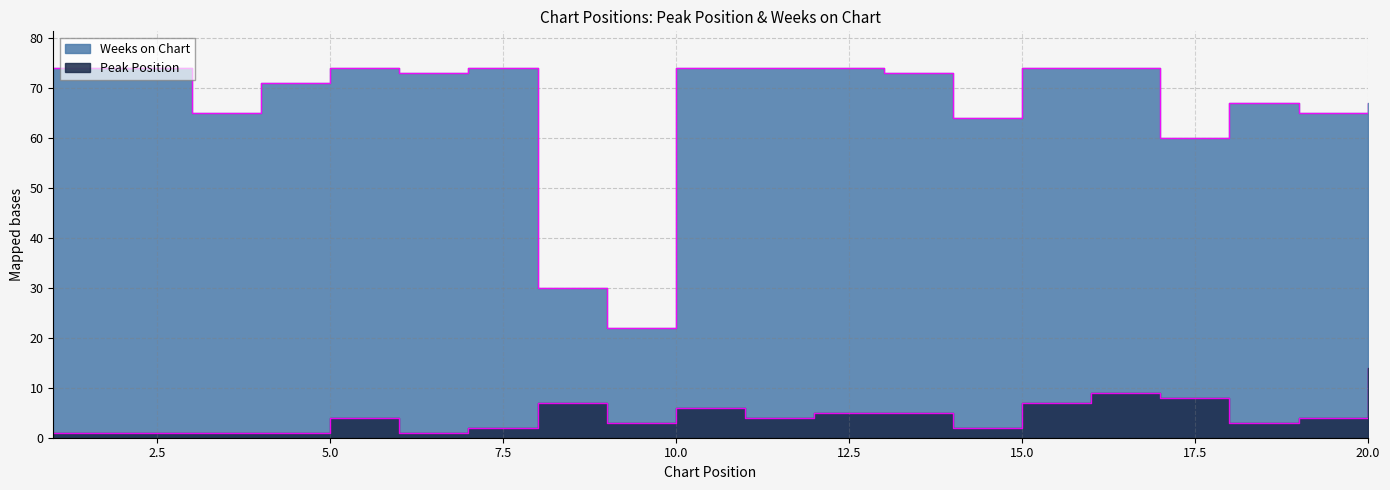

What is the minimum value for Peak Position?

1